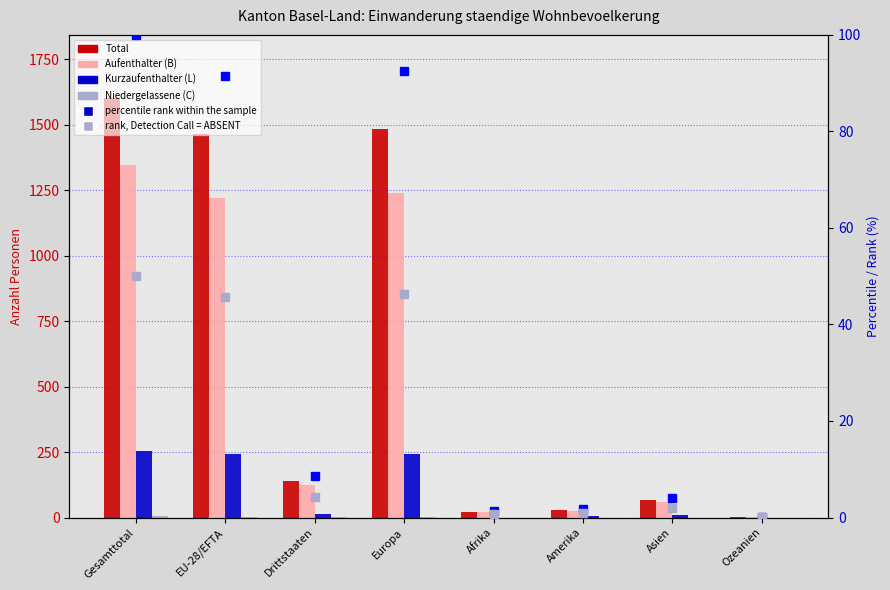

Is the value of Kurzaufenthalter (L) at Amerika greater than the value of Aufenthalter (B) at Afrika?

No